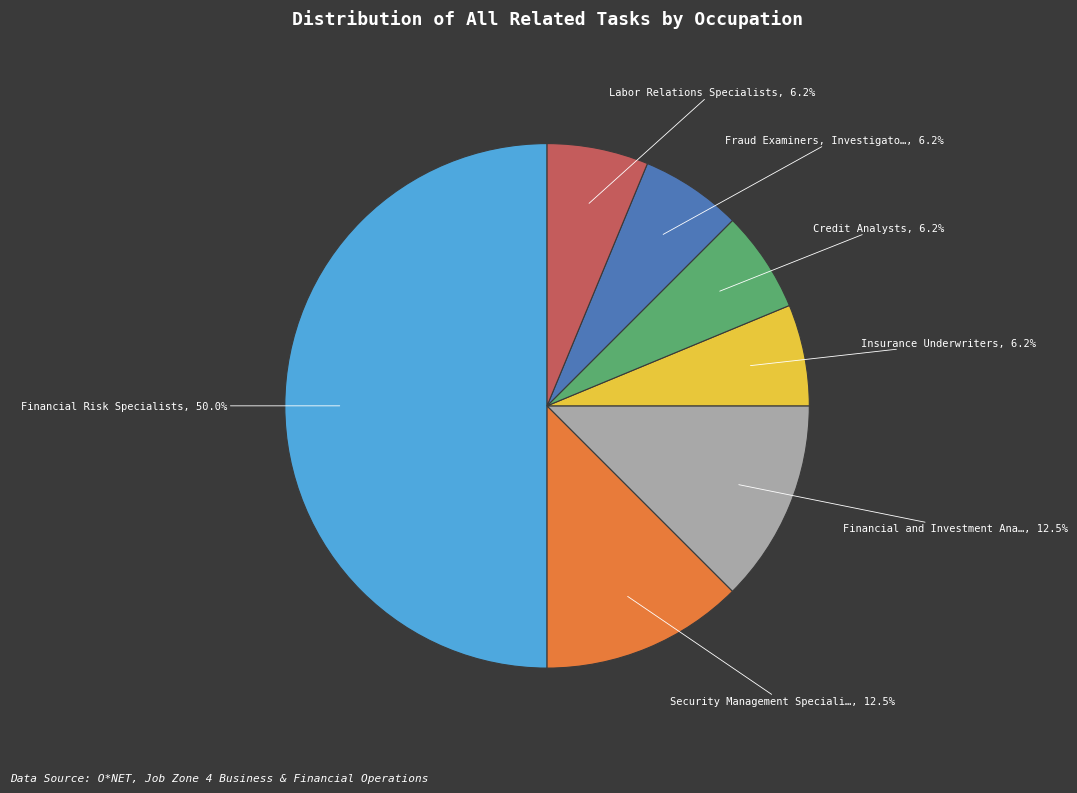

Does any single category account for the majority?

No